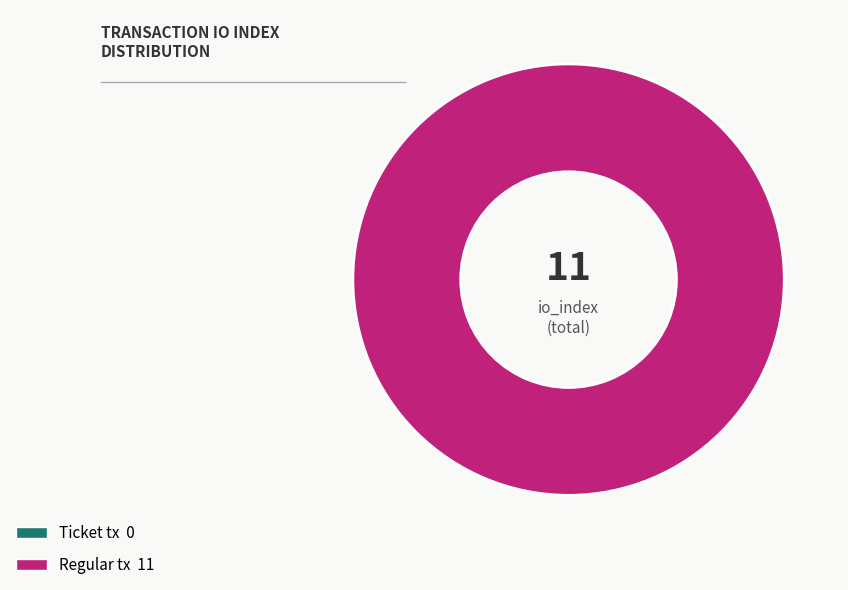

Rank the categories by value from highest to lowest.

Regular tx (index 11), Ticket tx (index 0)